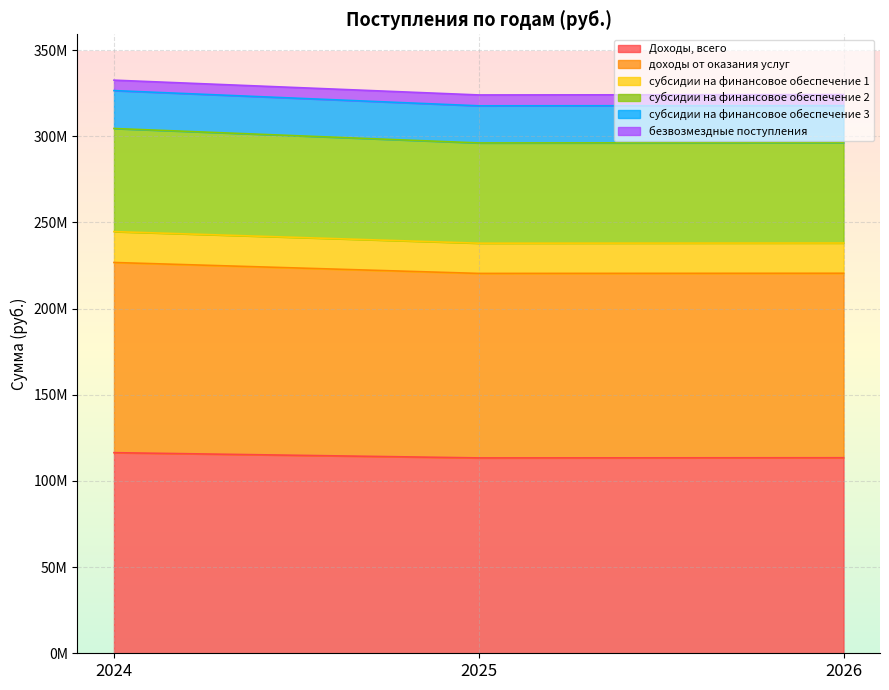

At how many categories does at least one series exceed 140769445?

3